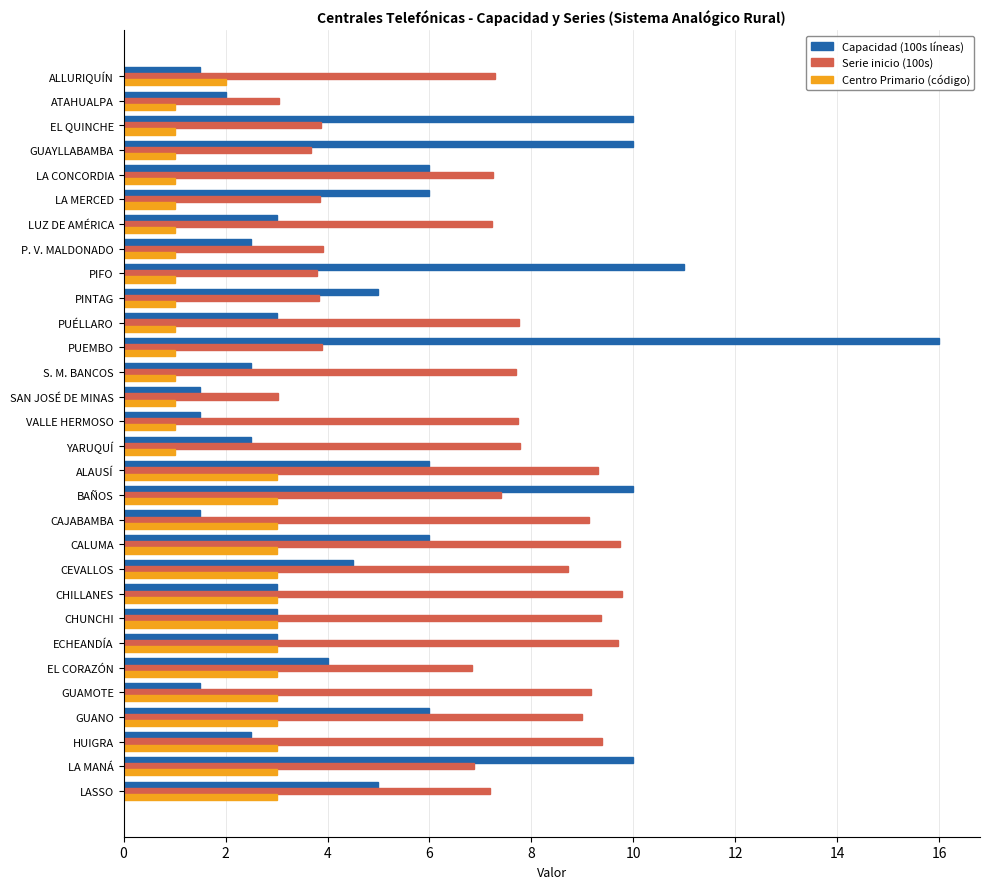

Which series has the largest total across all categories?

Serie inicio (100s)